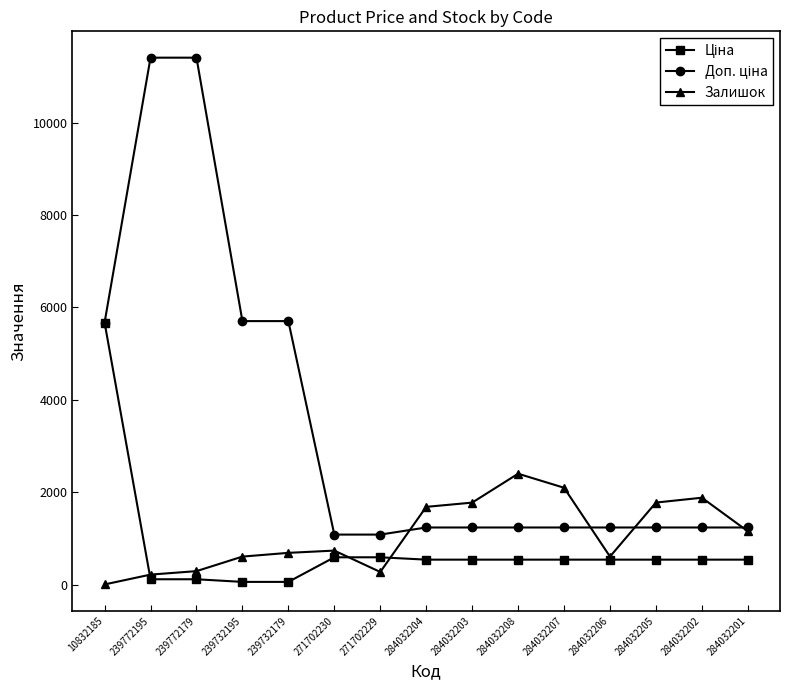

What is the greatest value displayed?

11410.0